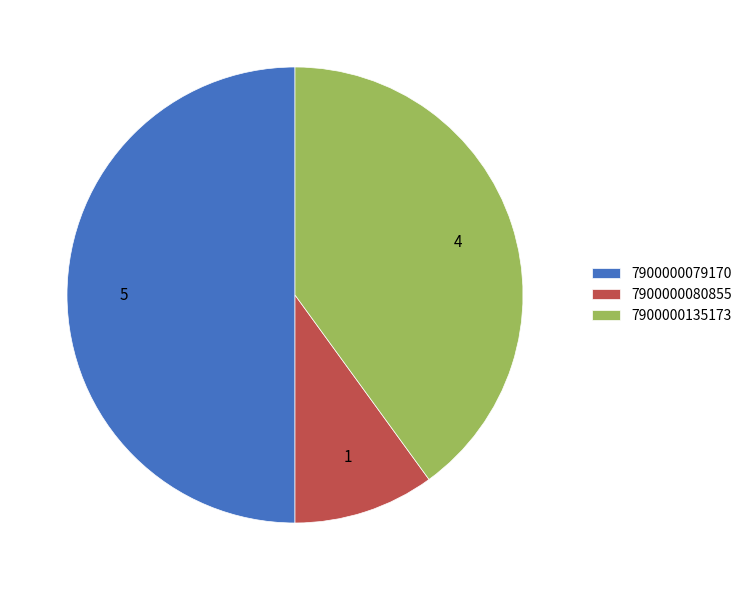

Combined, do 7900000135173 and 7900000079170 account for over 50%?

Yes